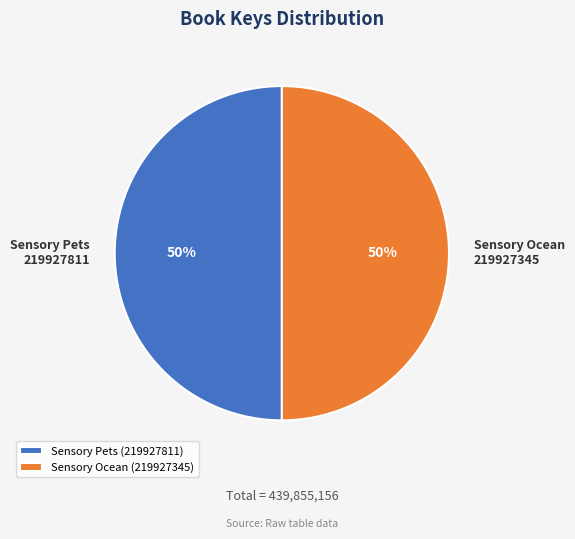

How many slices are in this pie chart?

2